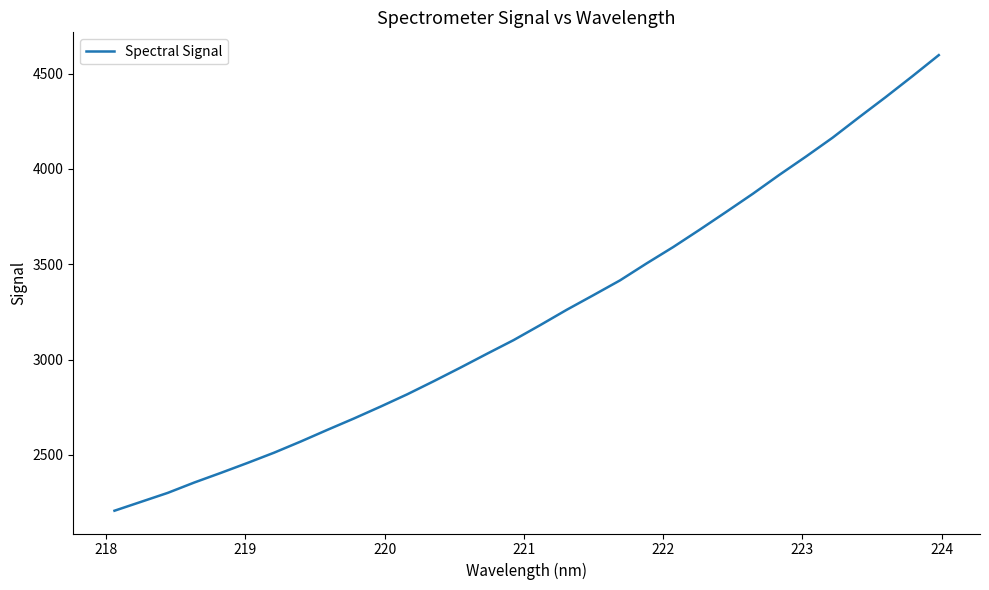

What is the maximum value shown in the chart?

4597.2